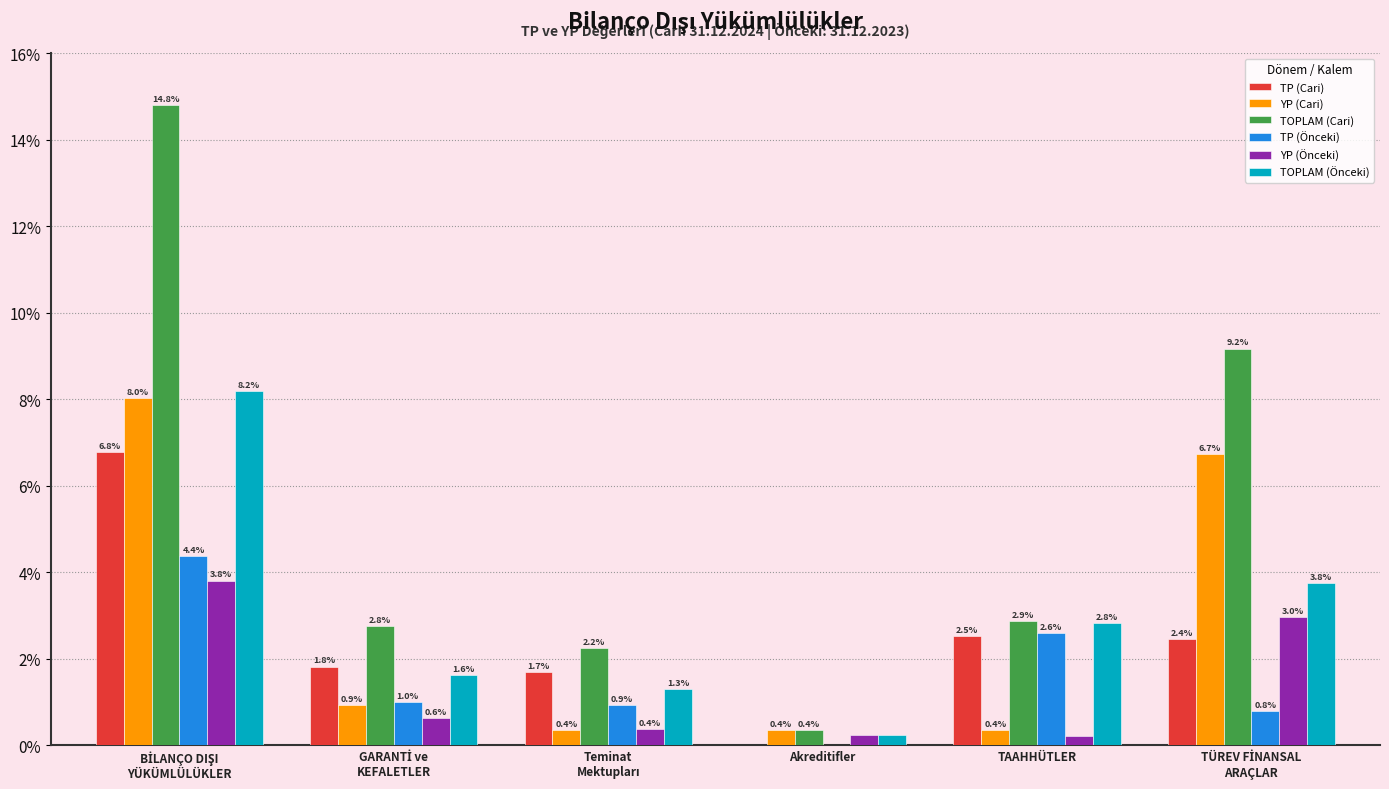

The TP (Önceki) series shows 2.6 at TAAHHÜTLER. True or false?

True